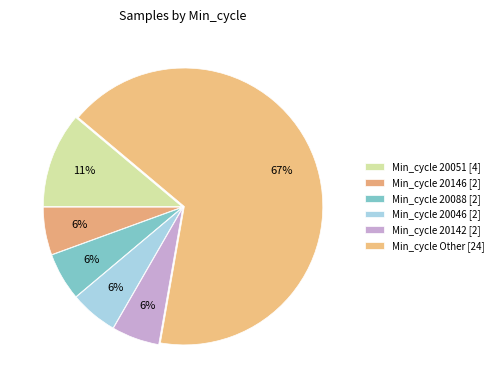

How many slices are in this pie chart?

6